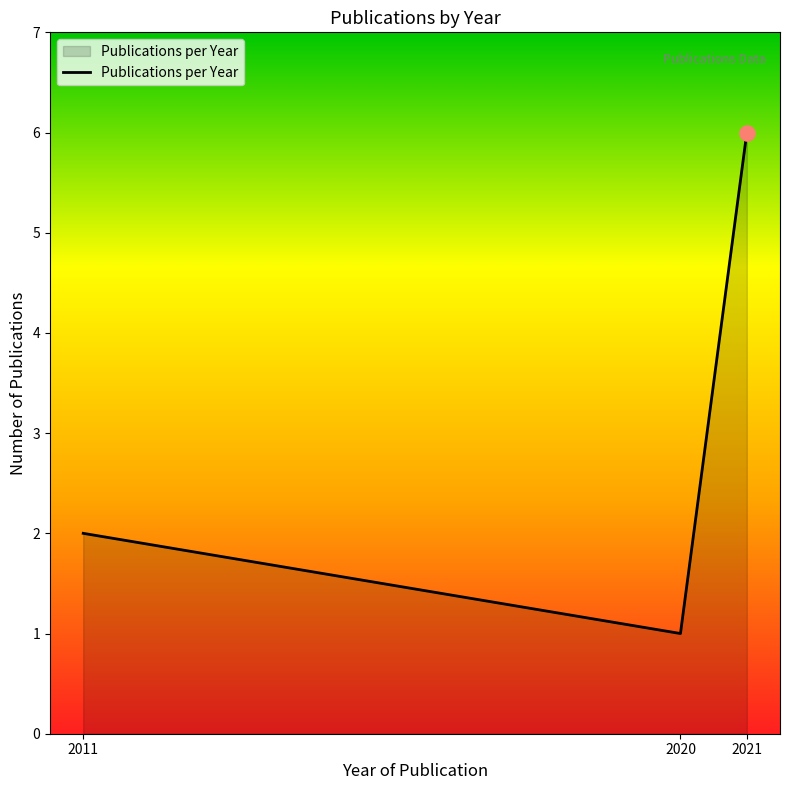

What is the ratio of the value at 2020 to the value at 2021?

0.2